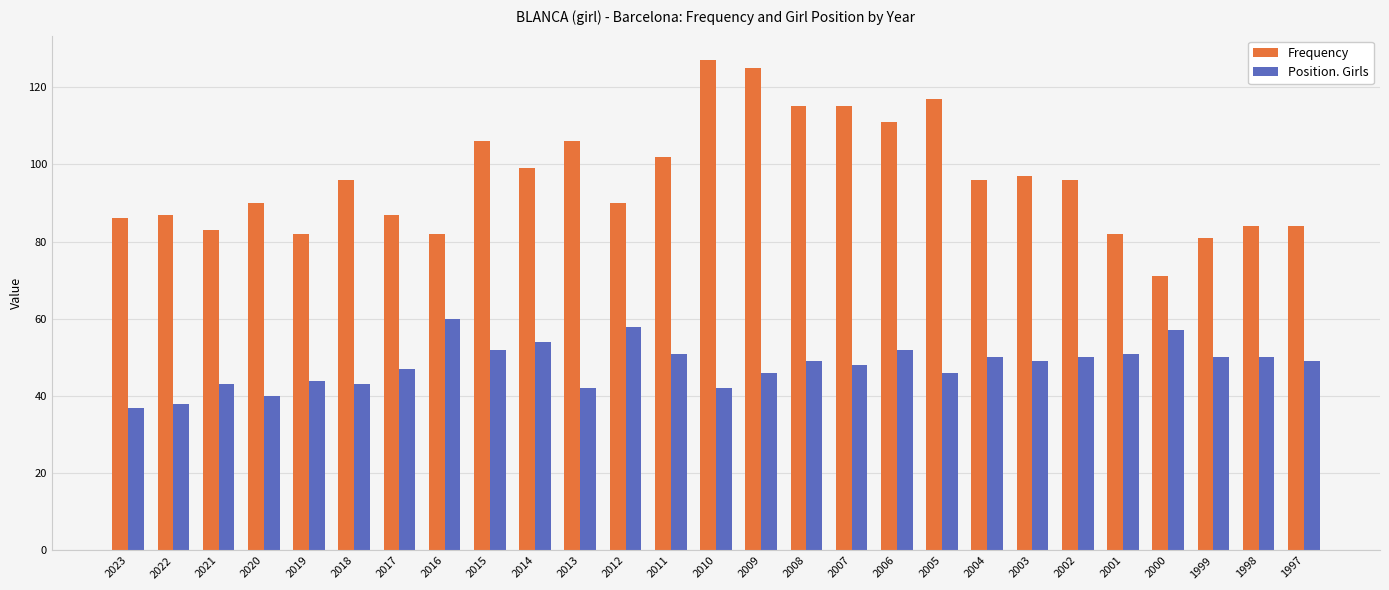

What is the spread (max minus min) of values at 1998?

34